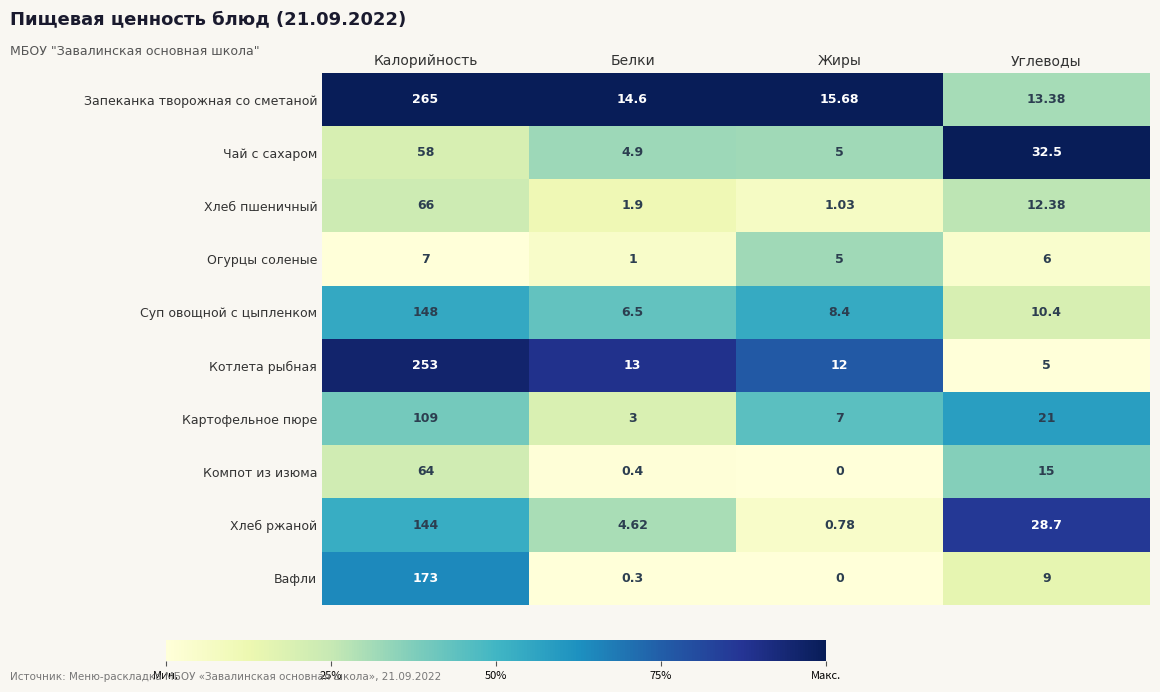

List the series in order of their peak value, lowest first.

Огурцы соленые, Чай с сахаром, Компот из изюма, Хлеб пшеничный, Картофельное пюре, Хлеб ржаной, Суп овощной с цыпленком, Вафли, Котлета рыбная, Запеканка творожная со сметаной